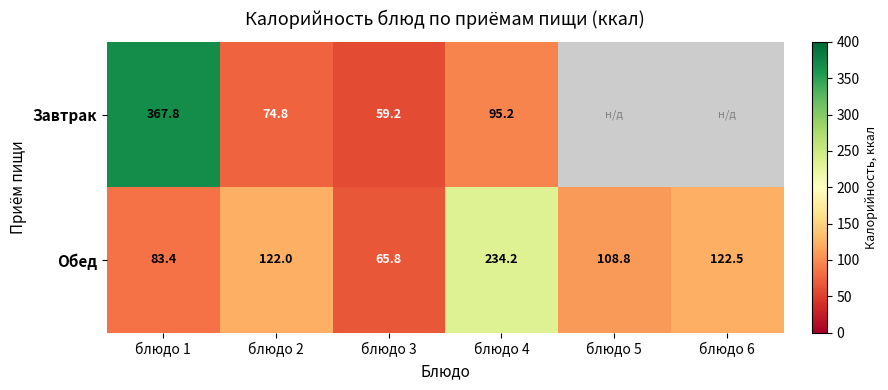

At which category is the sum across all series the highest?

блюдо 1